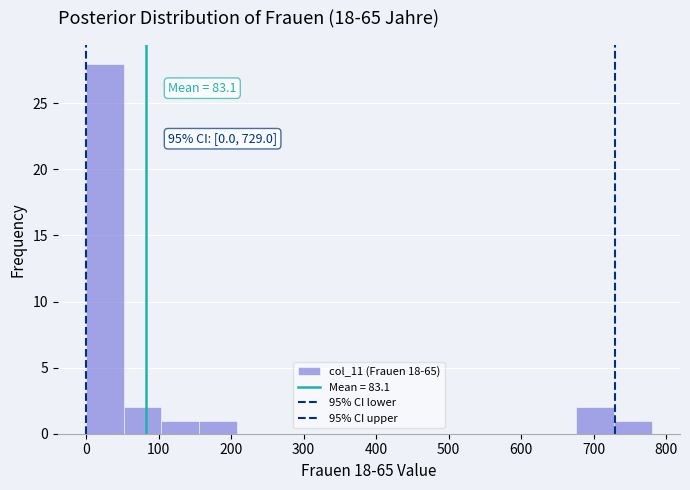

Which range on the x-axis has the tallest bar?

0 to 52